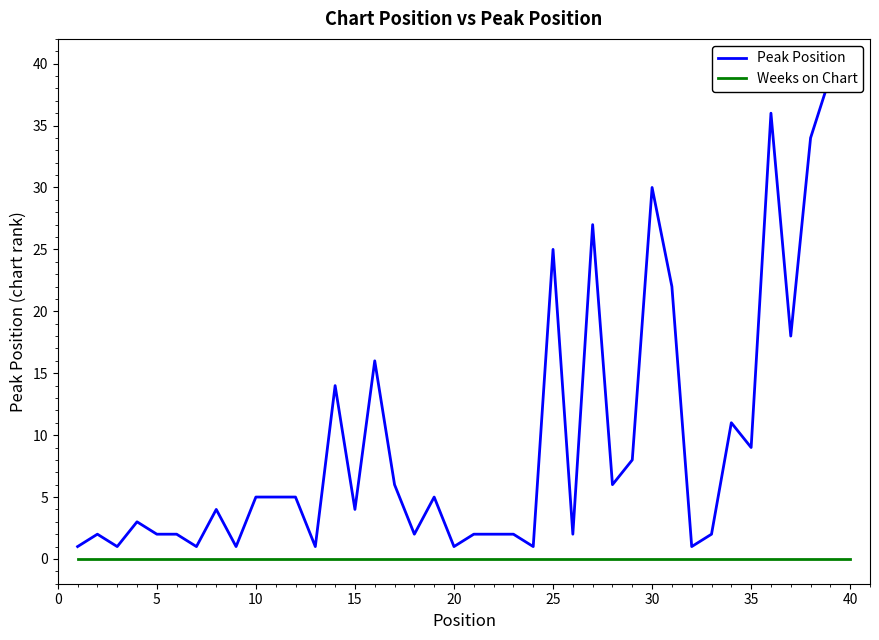

True or false: Peak Position has more than 0 points higher than both neighbors.

True